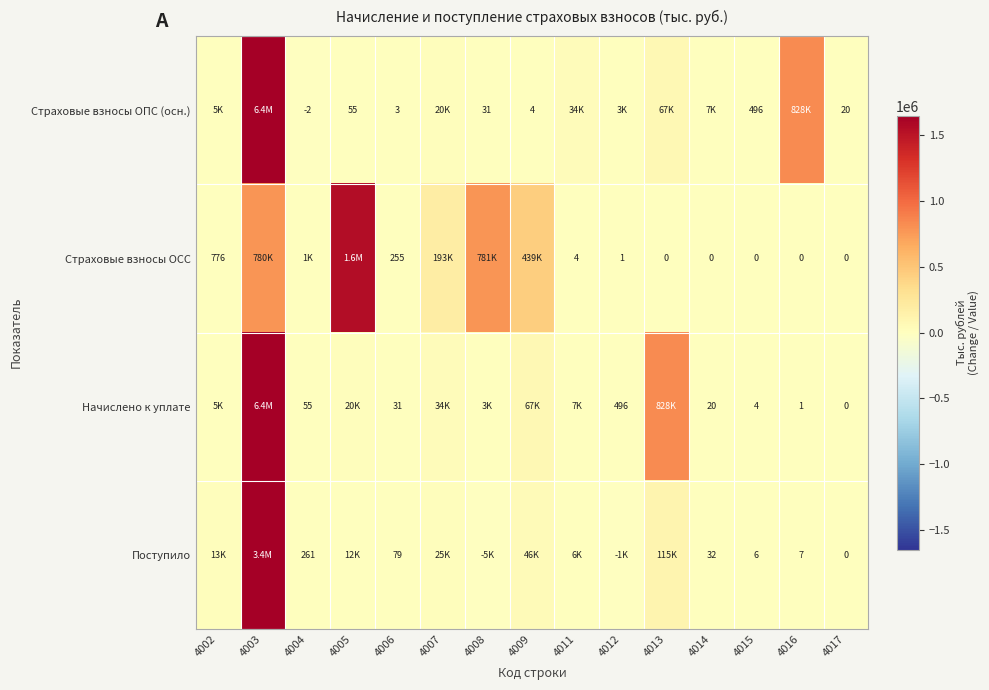

What is the spread (max minus min) of values at 4006?

252